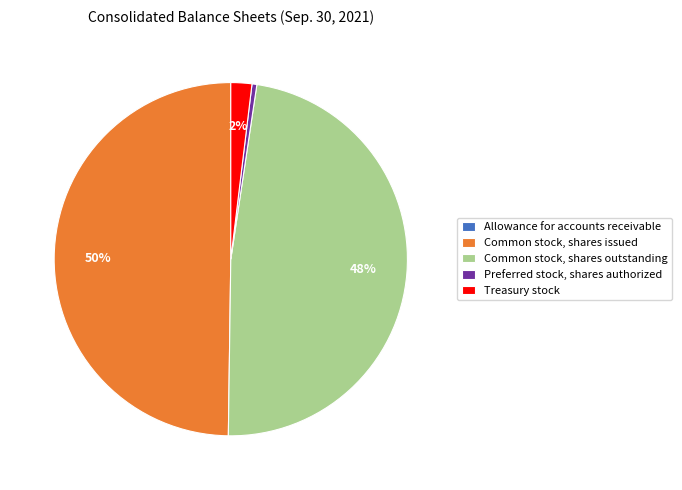

To the nearest percent, what portion does Common stock, shares issued represent?

50%